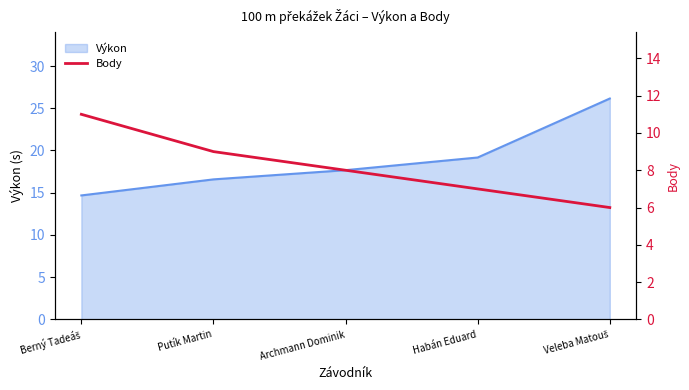

Is it true that the value at Veleba Matouš is 10?

False